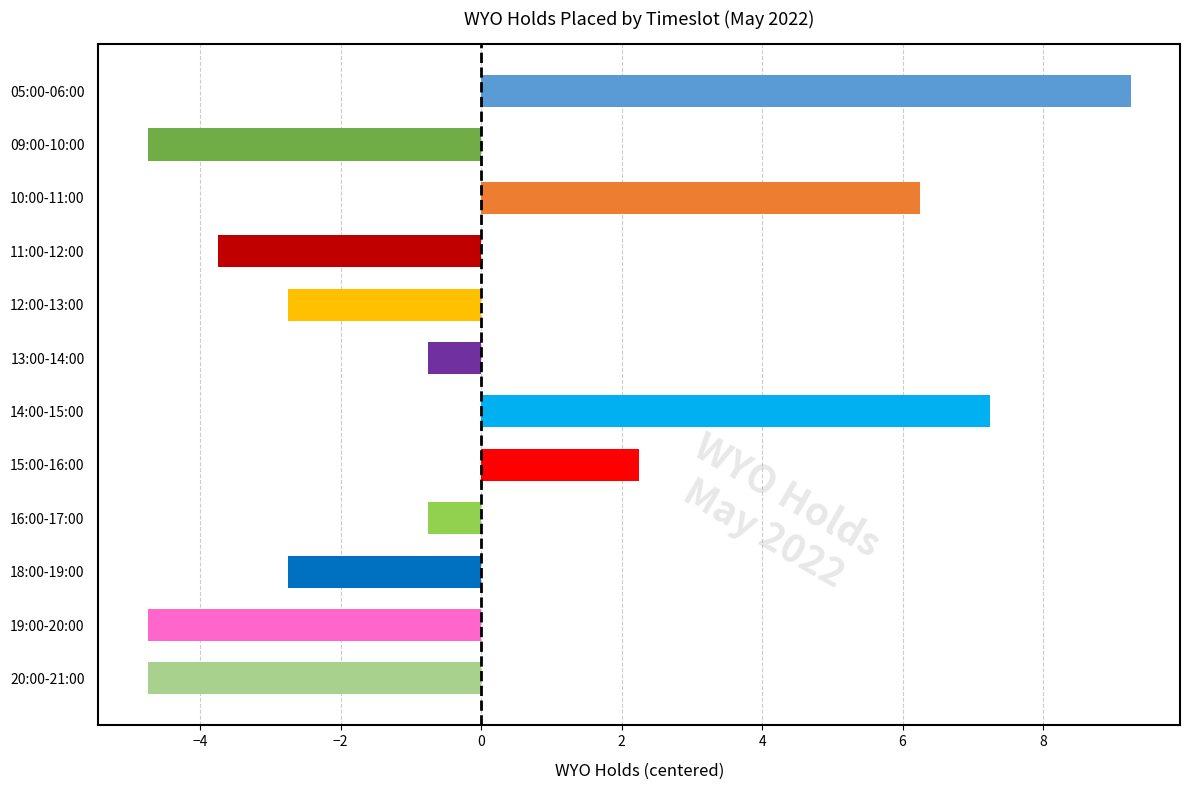

Count the number of categories in the chart.

12